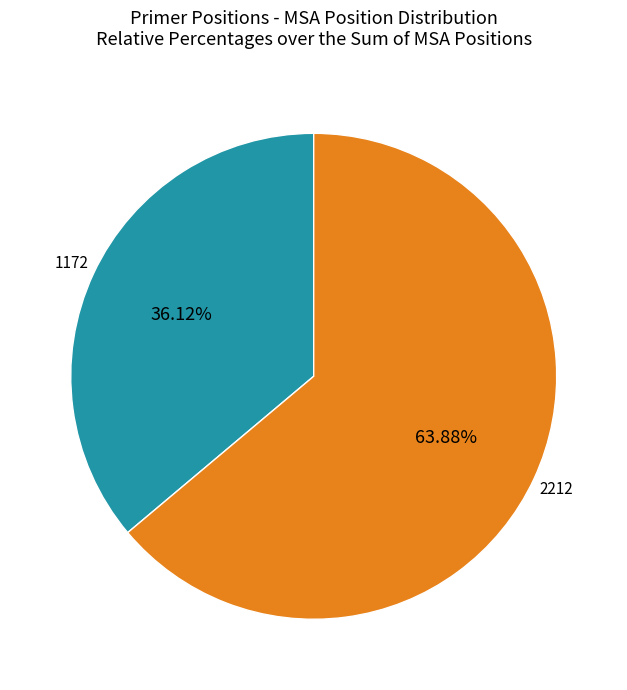

The 2212 slice represents 64% of the pie. True or false?

True